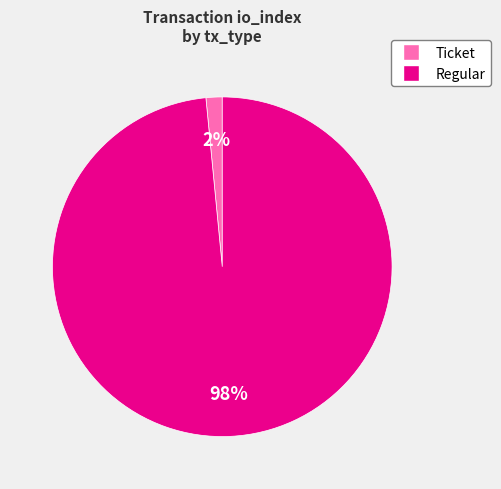

To the nearest percent, what is the combined percentage of Ticket and Regular?

100%